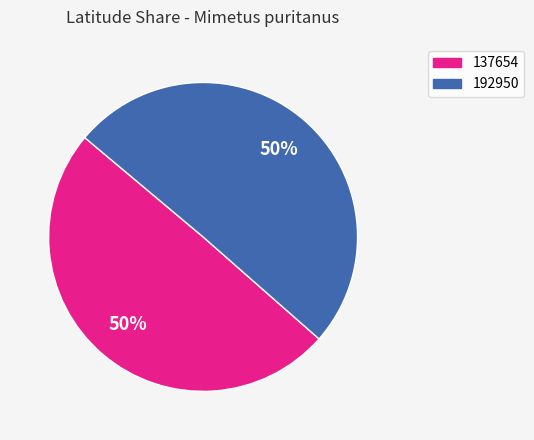

To the nearest percent, what percentage of the pie is 137654?

50%